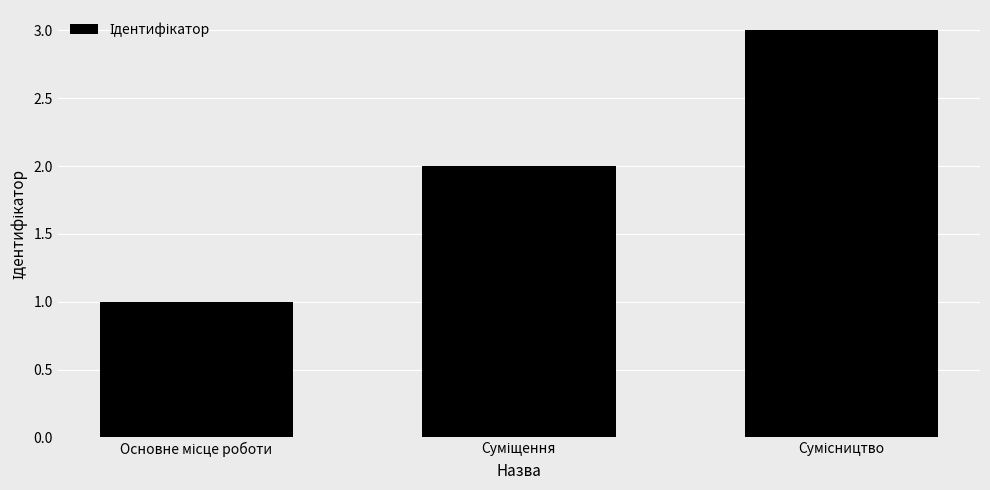

What is the greatest value displayed?

3